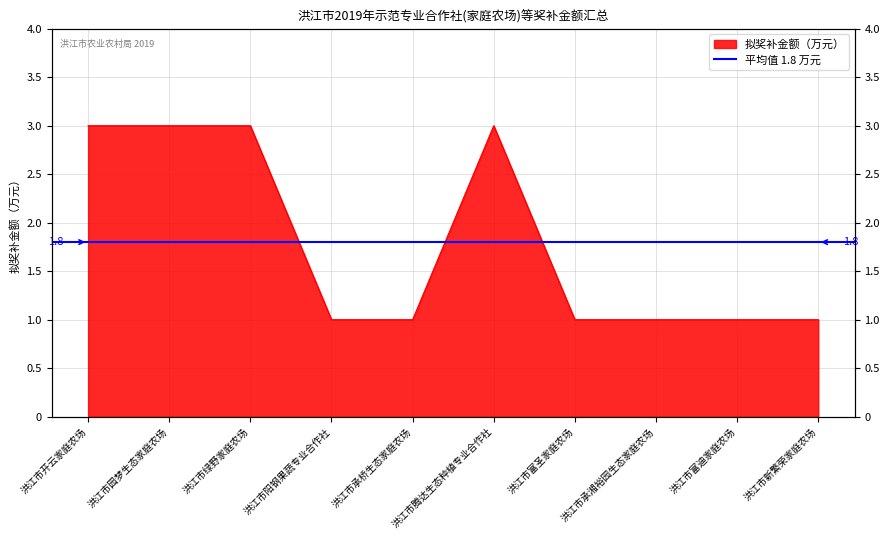

What is the sum of all values?

18